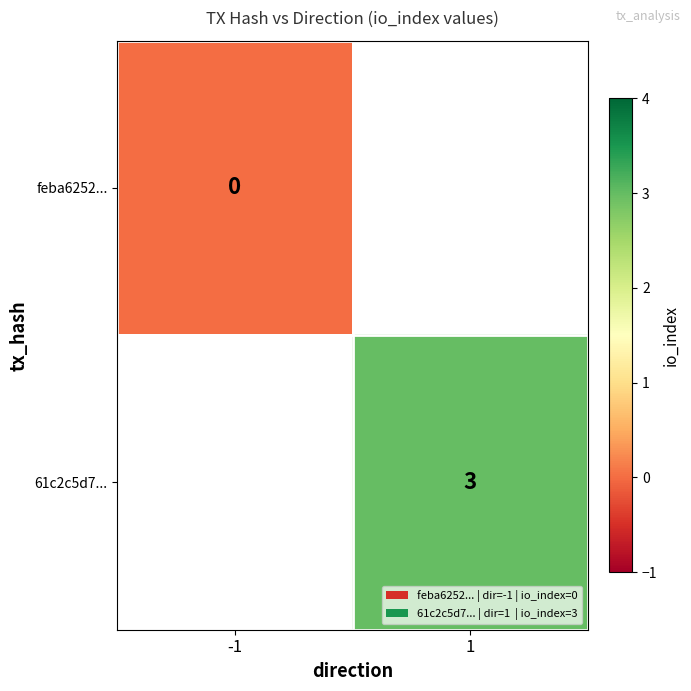

Is it true that 61c2c5d7... equals 4 at 1?

False